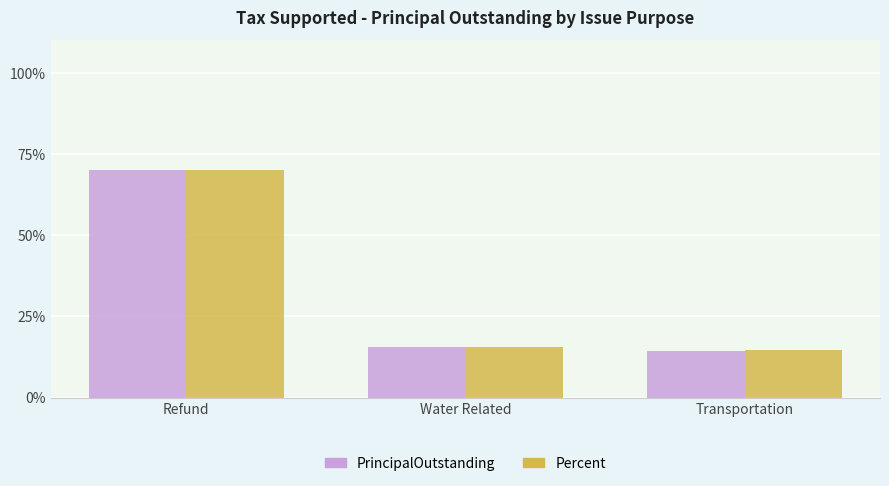

At how many categories does at least one series exceed 68?

1